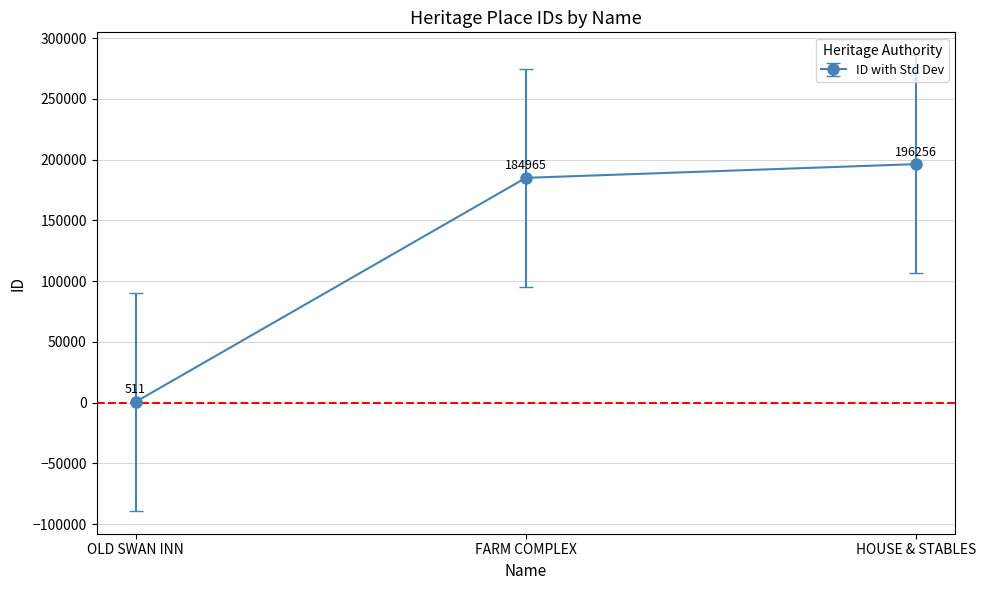

What is the difference between the values at HOUSE & STABLES and FARM COMPLEX?

11291